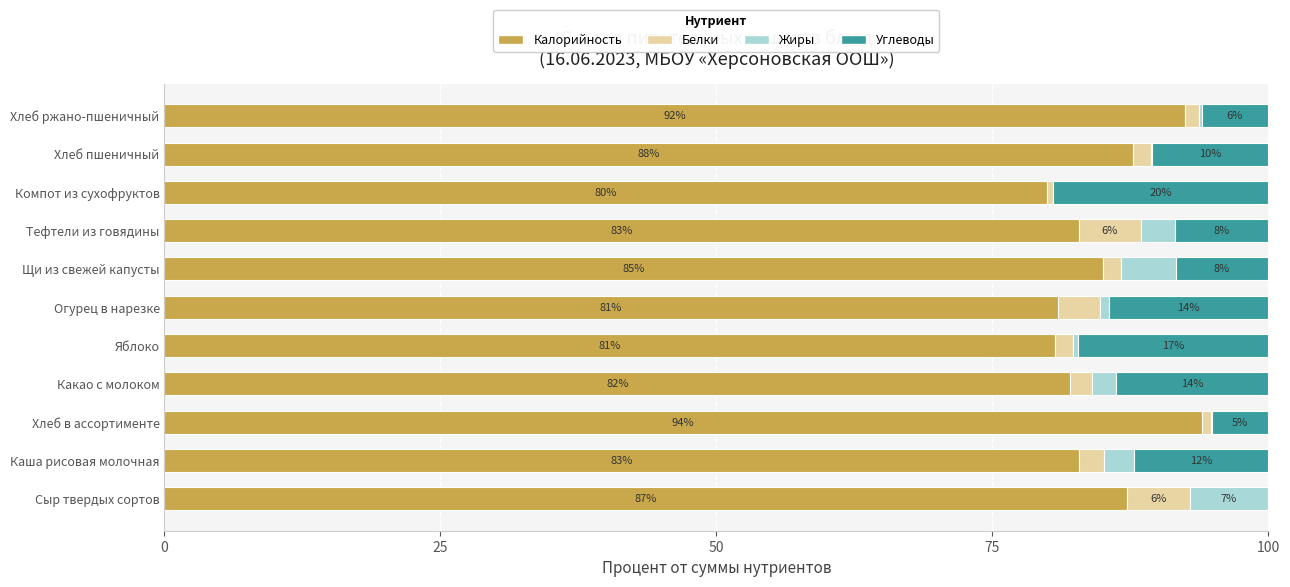

What is the total value across all series at Хлеб пшеничный?

100.0